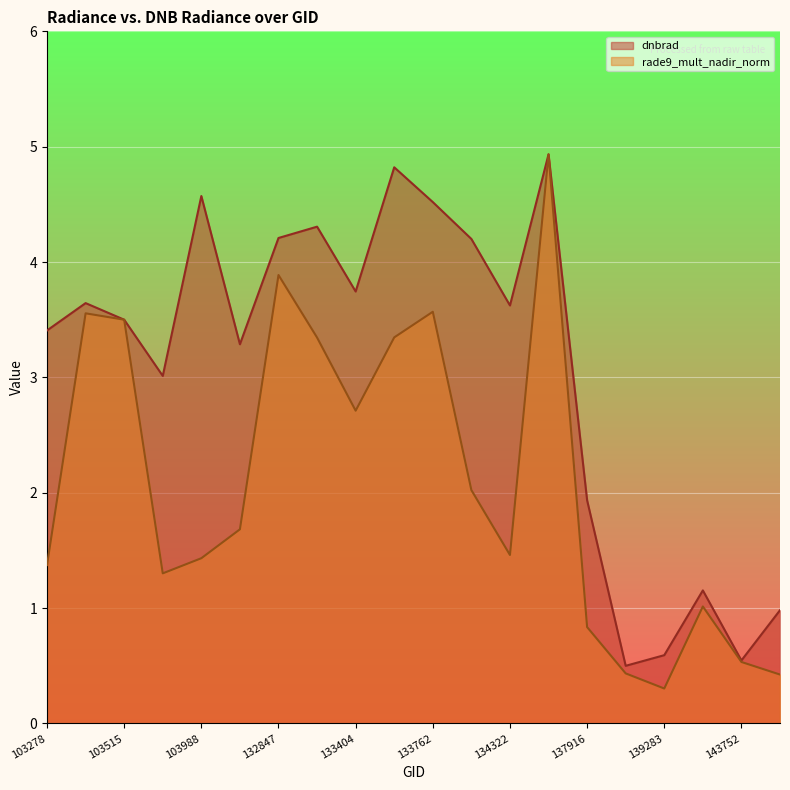

How many lines are shown in the chart?

2